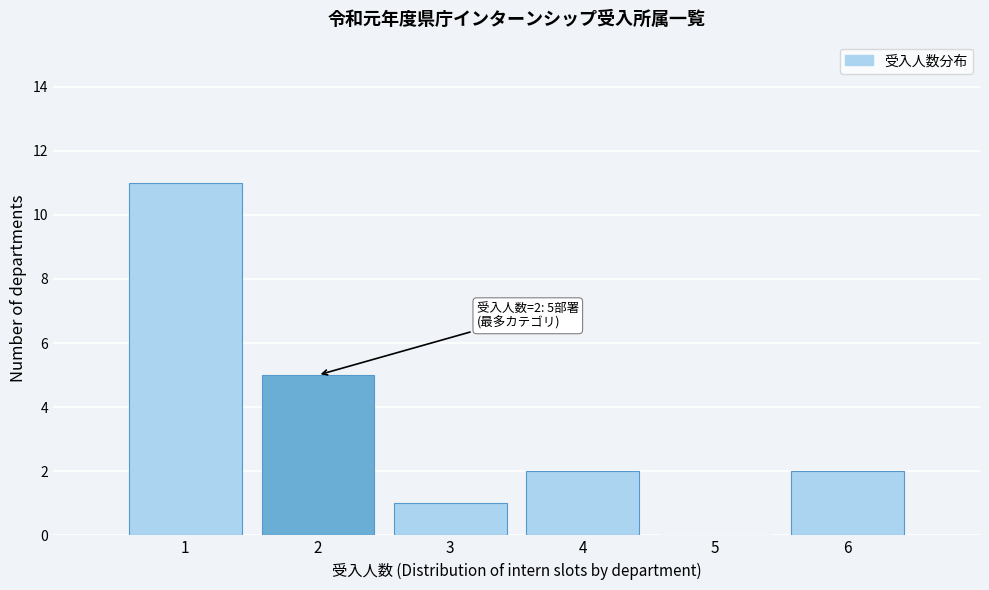

Which range on the x-axis has the tallest bar?

0.5 to 1.5